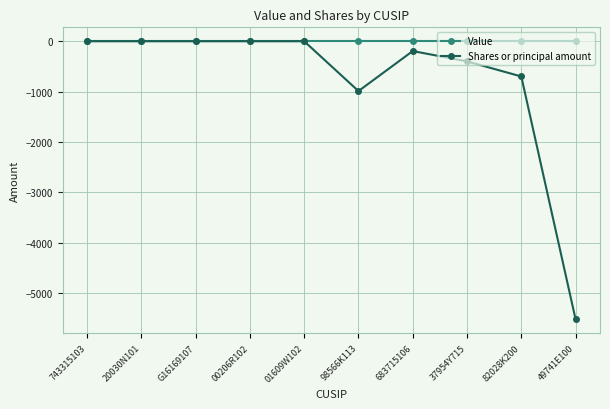

Which series has the largest total across all categories?

Value